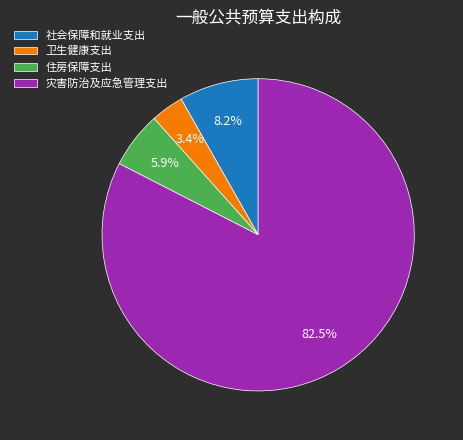

Rank the categories by value from lowest to highest.

卫生健康支出, 住房保障支出, 社会保障和就业支出, 灾害防治及应急管理支出